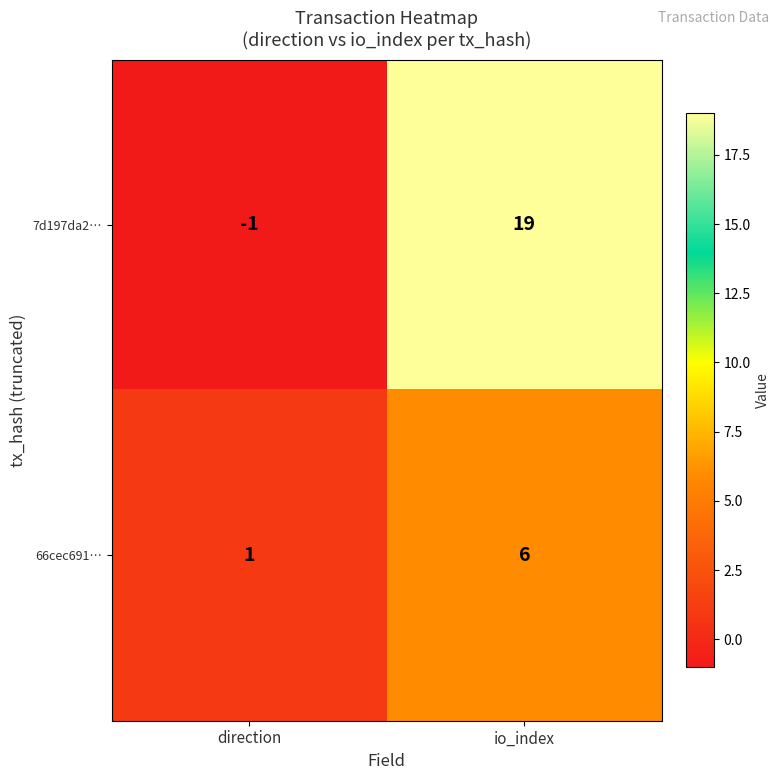

The value of 7d197da2… at direction is 0. True or false?

False